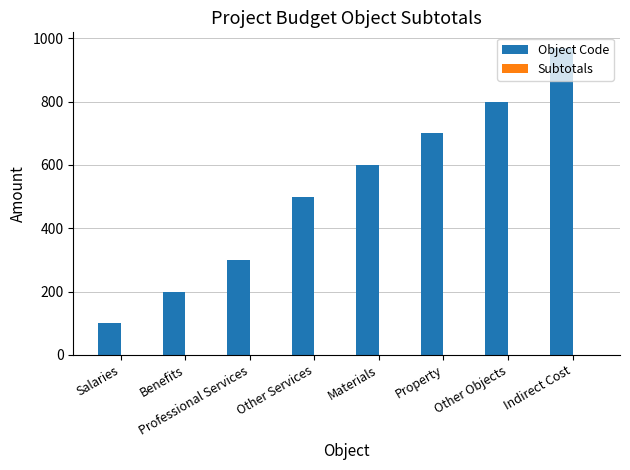

List the labels in order of value, largest first.

Indirect Cost, Other Objects, Property, Materials, Other Services, Professional Services, Benefits, Salaries